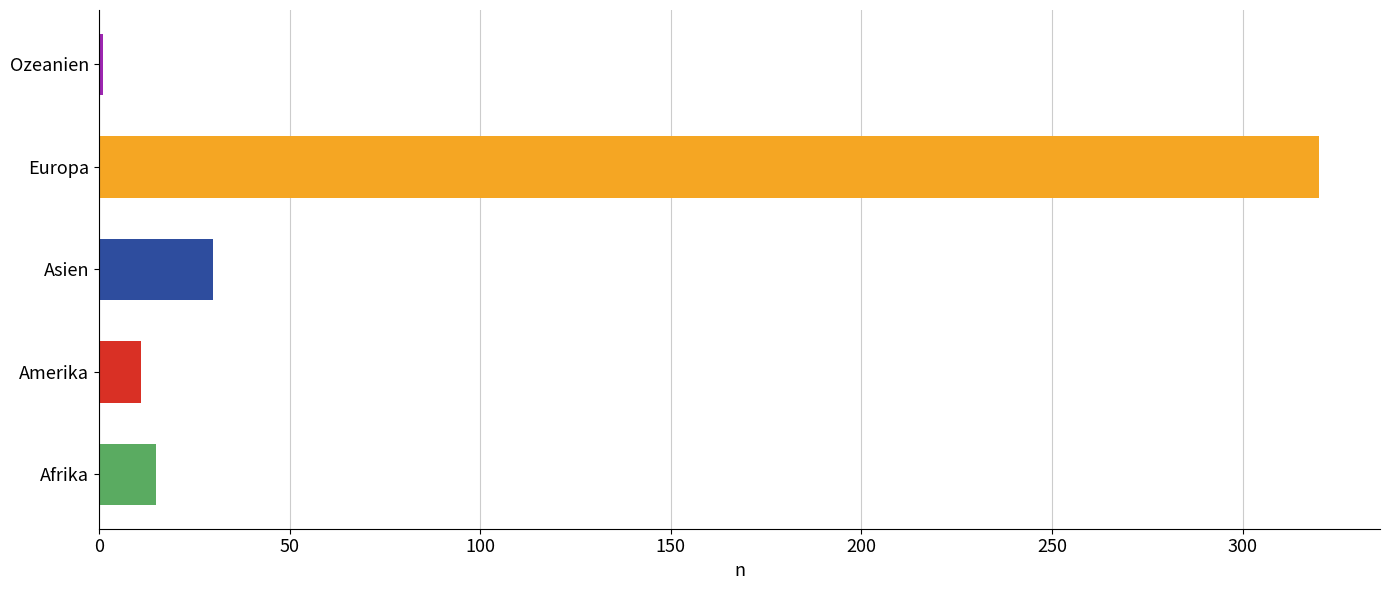

How many bars are there in total?

5